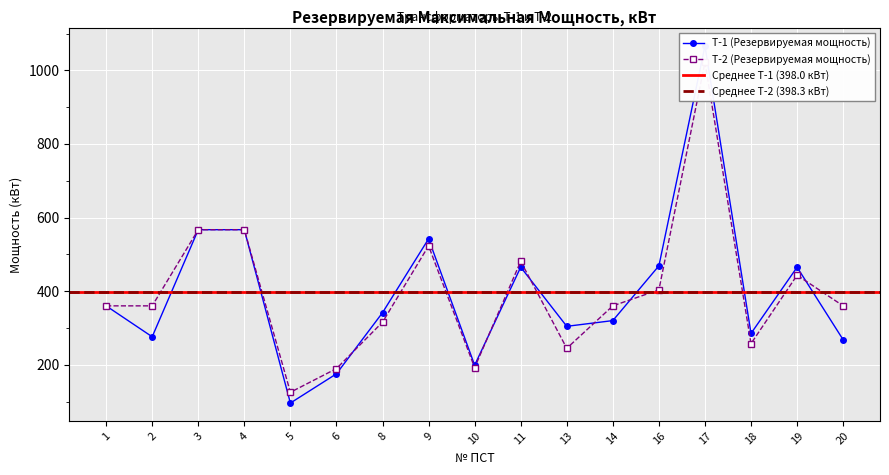

Is it true that T-1 equals 465.2 at 11?

True